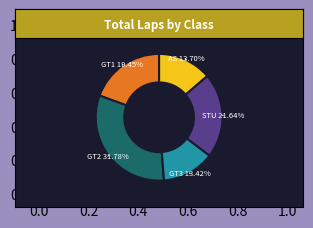

Is there a majority slice in this chart?

No